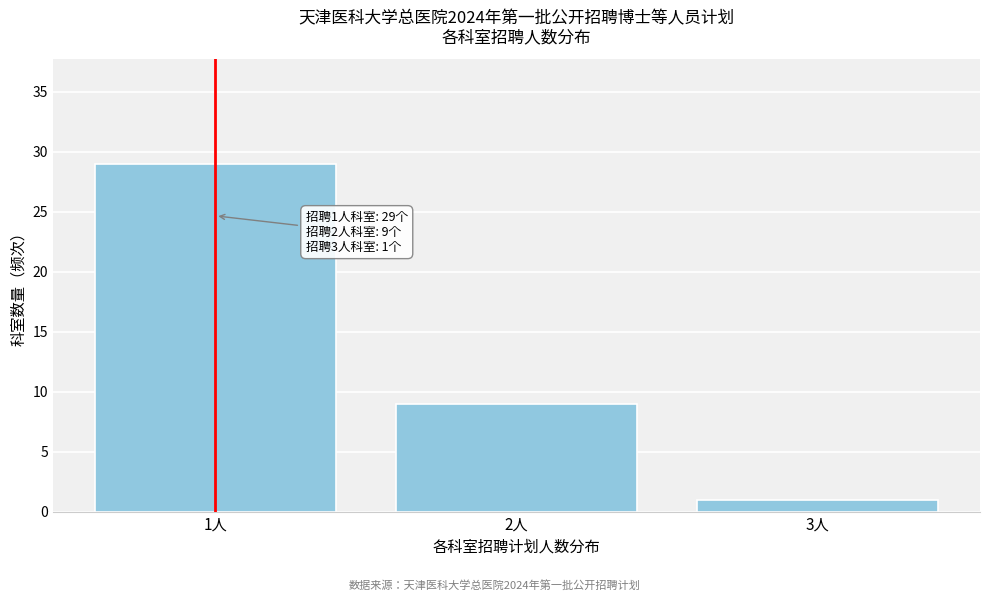

Reading left to right, transcribe all the data shown in this chart.

1人=29	2人=9	3人=1